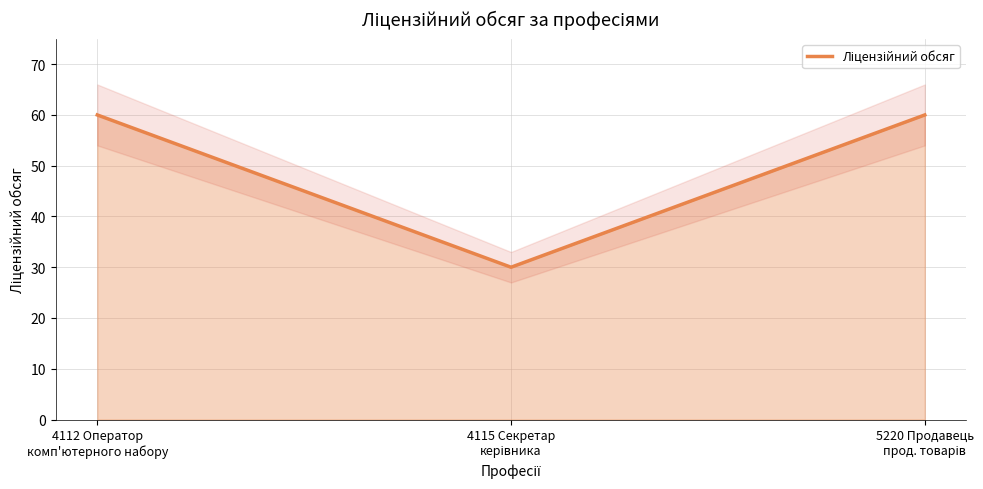

What is the label of the 2nd point from the left?

4115 Секретар
керівника